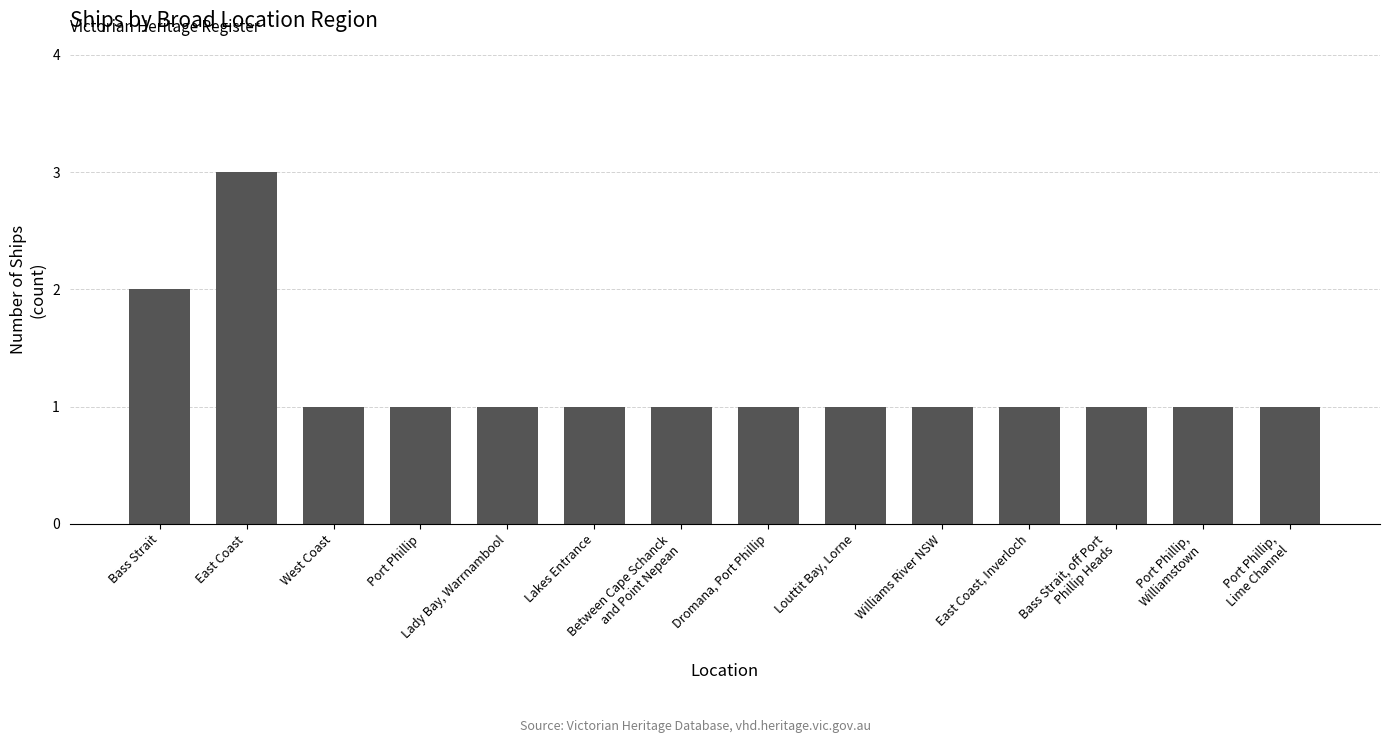

What is the sum of all values?

17